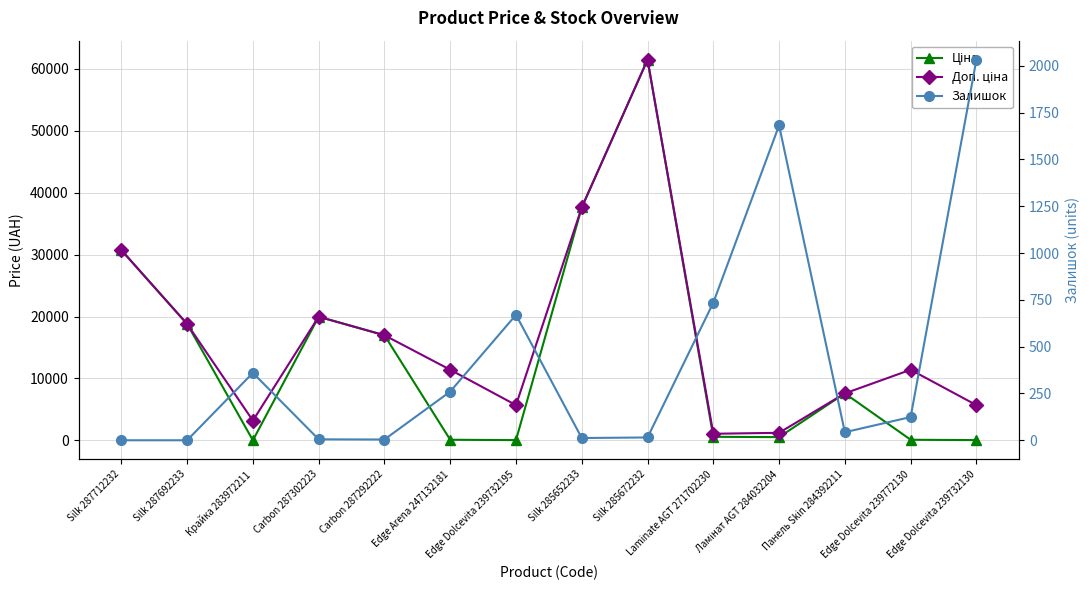

At which category is the sum across all series the highest?

Silk 285672232